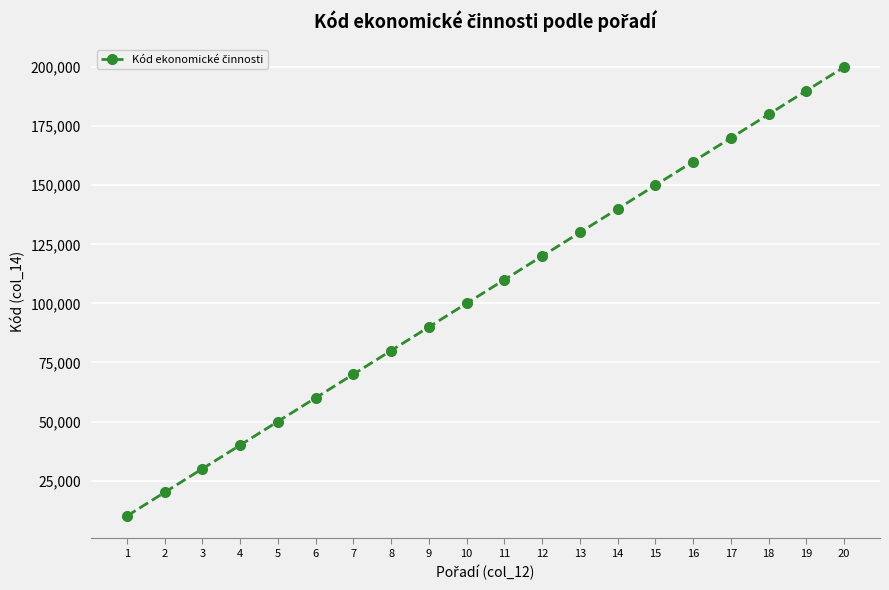

Rank the categories by value from highest to lowest.

20, 19, 18, 17, 16, 15, 14, 13, 12, 11, 10, 9, 8, 7, 6, 5, 4, 3, 2, 1